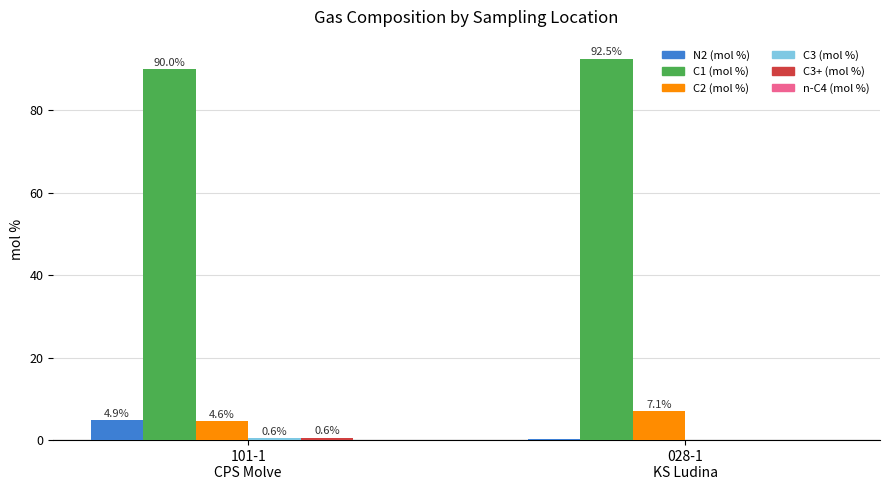

At which category is the sum across all series the highest?

101-1
CPS Molve